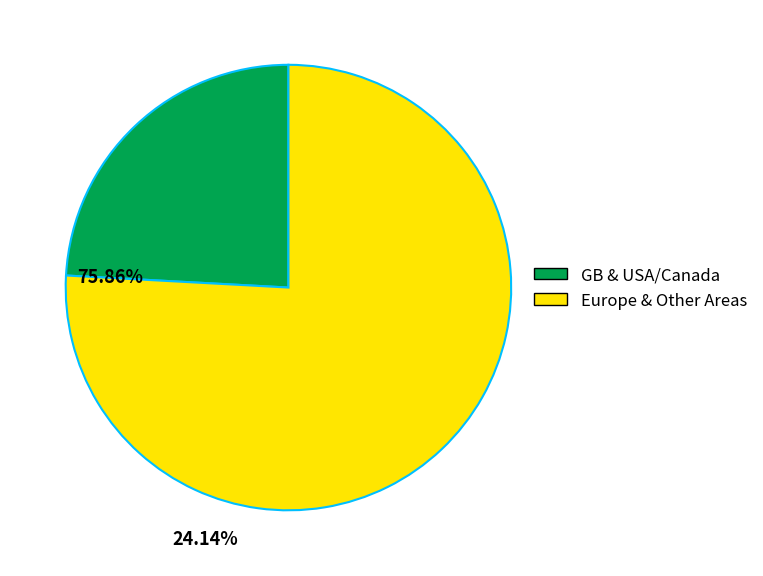

Is there a majority slice in this chart?

Yes